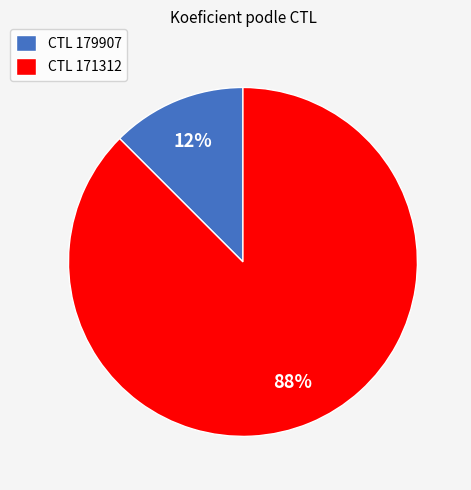

How many slices are in this pie chart?

2